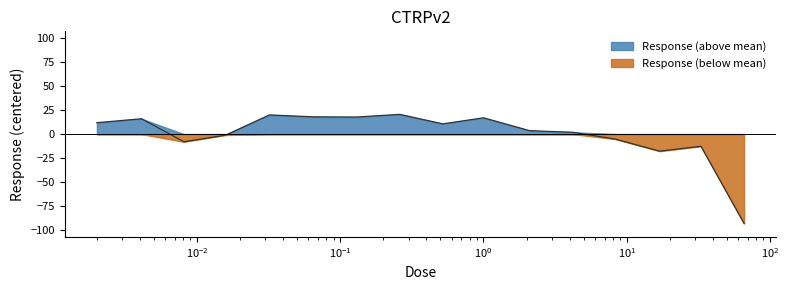

List the series in order of their overall mean, lowest first.

Response (below mean), Response (above mean)